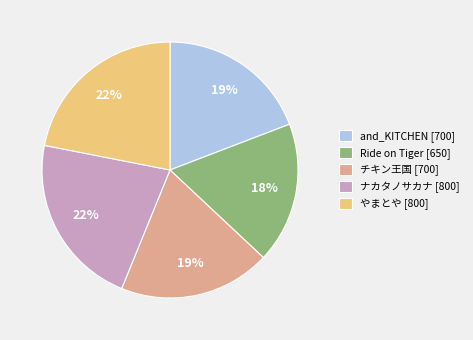

To the nearest percent, what portion does Ride on Tiger represent?

18%